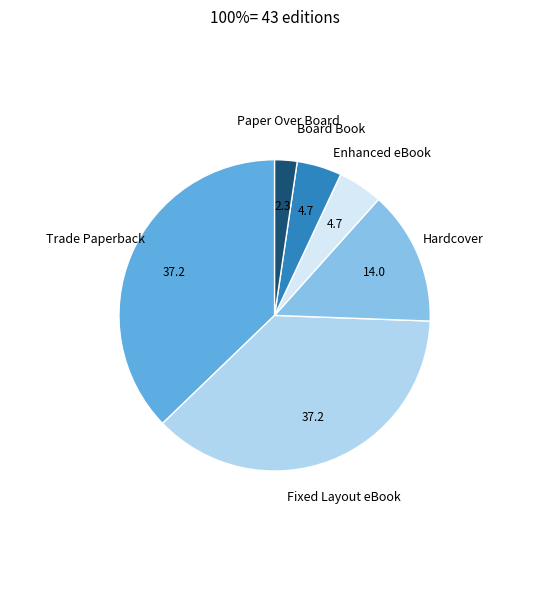

Is there any slice that represents more than half of the pie?

No